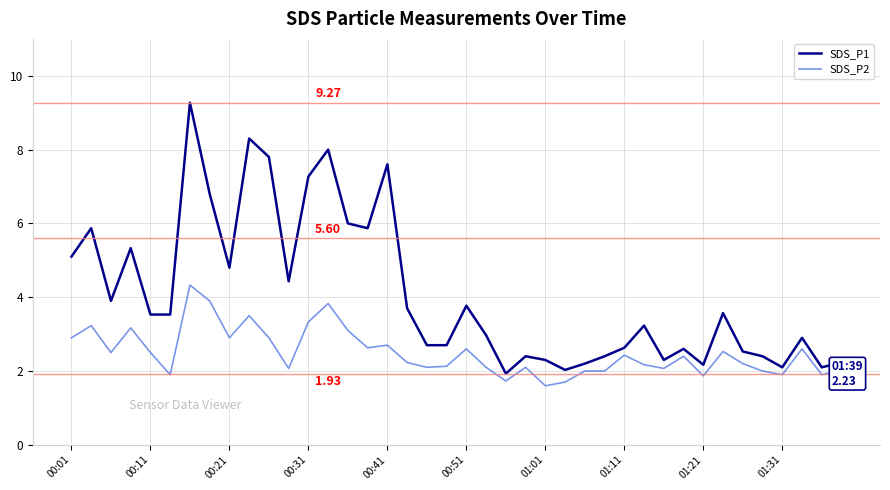

Which series has the largest total across all categories?

SDS_P1